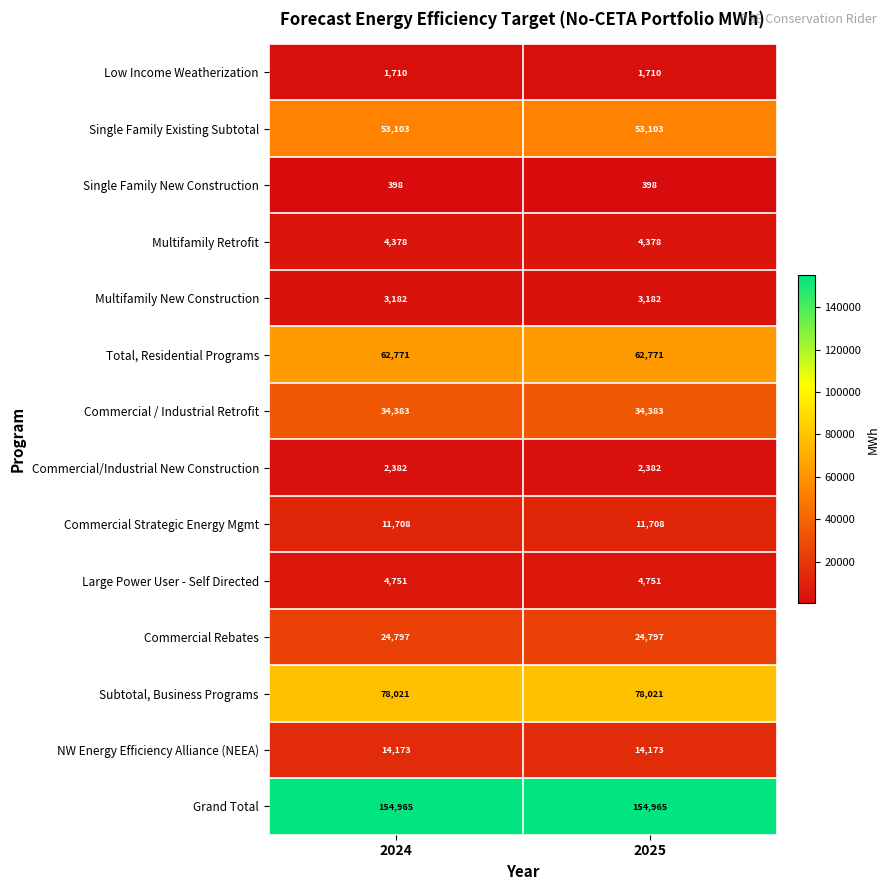

At 2025, list the series in order from smallest to largest.

Single Family New Construction, Low Income Weatherization, Commercial/Industrial New Construction, Multifamily New Construction, Multifamily Retrofit, Large Power User - Self Directed, Commercial Strategic Energy Mgmt, NW Energy Efficiency Alliance (NEEA), Commercial Rebates, Commercial / Industrial Retrofit, Single Family Existing Subtotal, Total, Residential Programs, Subtotal, Business Programs, Grand Total